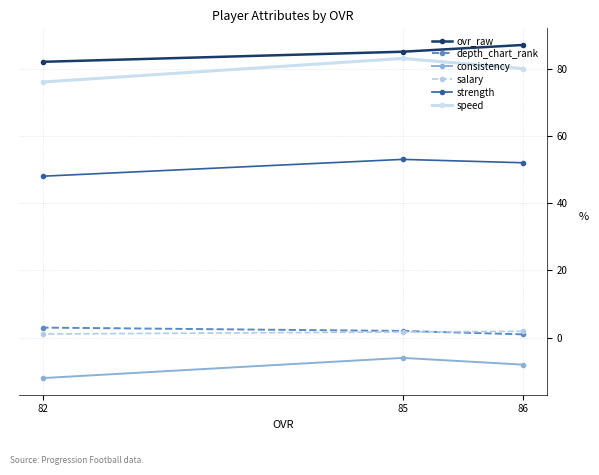

What is the difference between the depth_chart_rank values at 82 and 85?

1.0